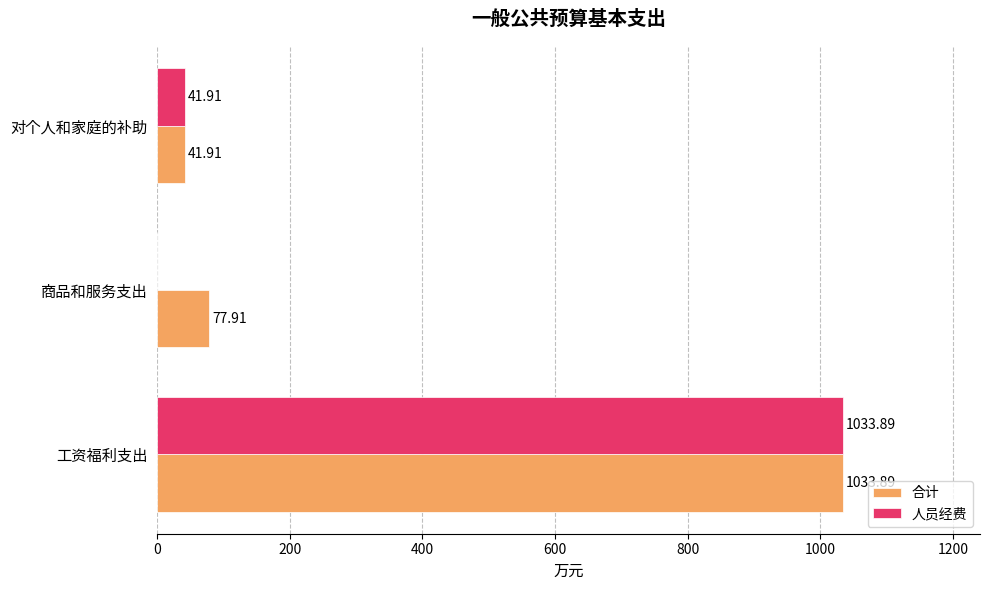

What is the sum of the 合计 values at 商品和服务支出 and 工资福利支出?

1111.8